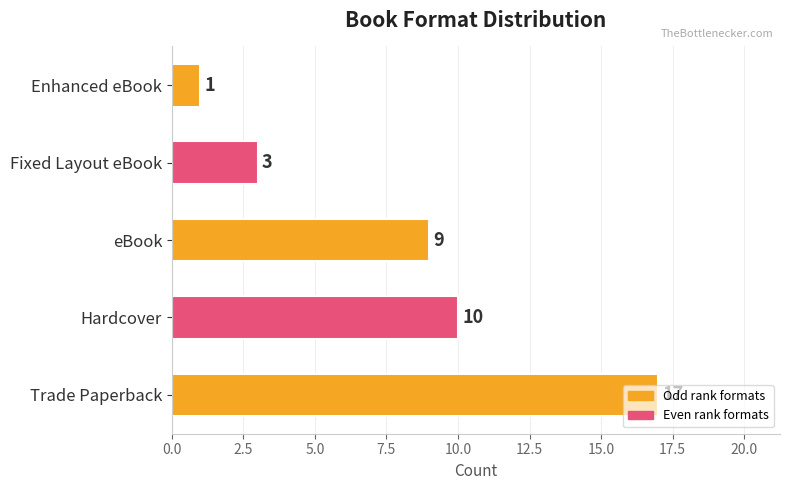

List the labels in order of value, largest first.

Trade Paperback, Hardcover, eBook, Fixed Layout eBook, Enhanced eBook